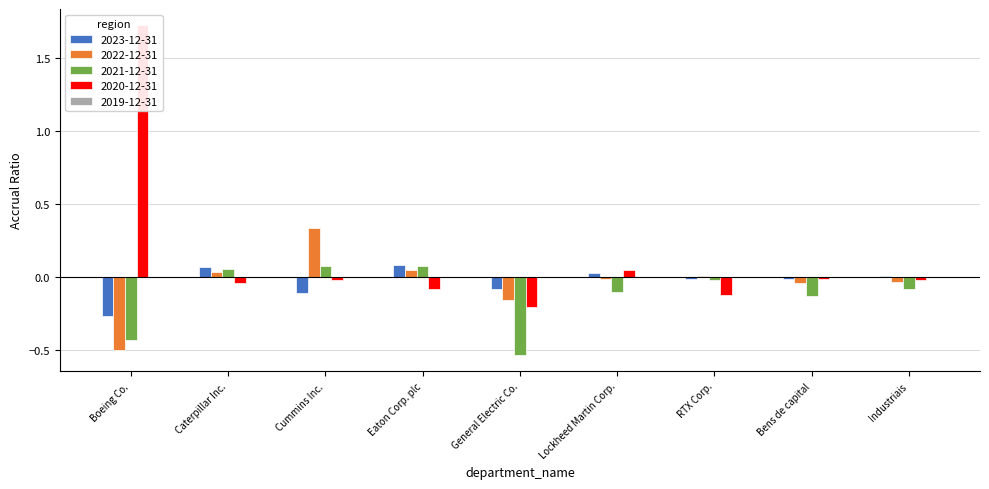

How many values in the 2022-12-31 series exceed 0?

4